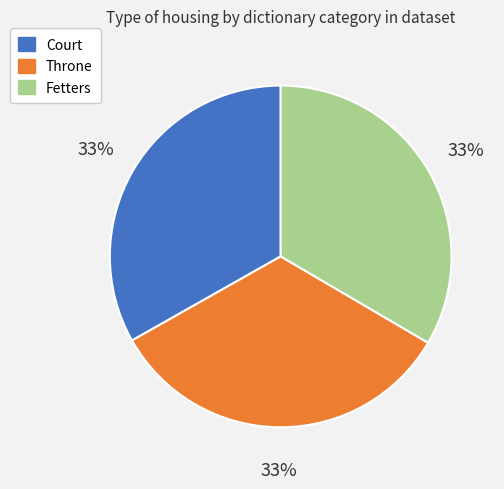

Is Fetters the majority of the pie?

No